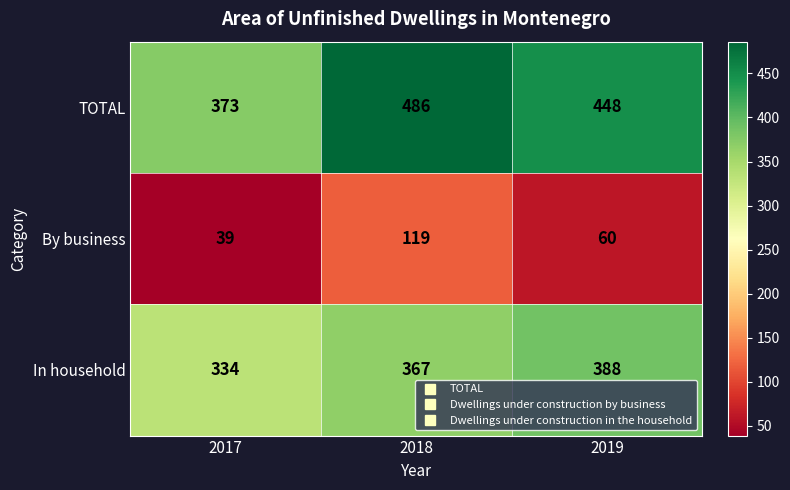

How many In household values are between 334 and 388?

3